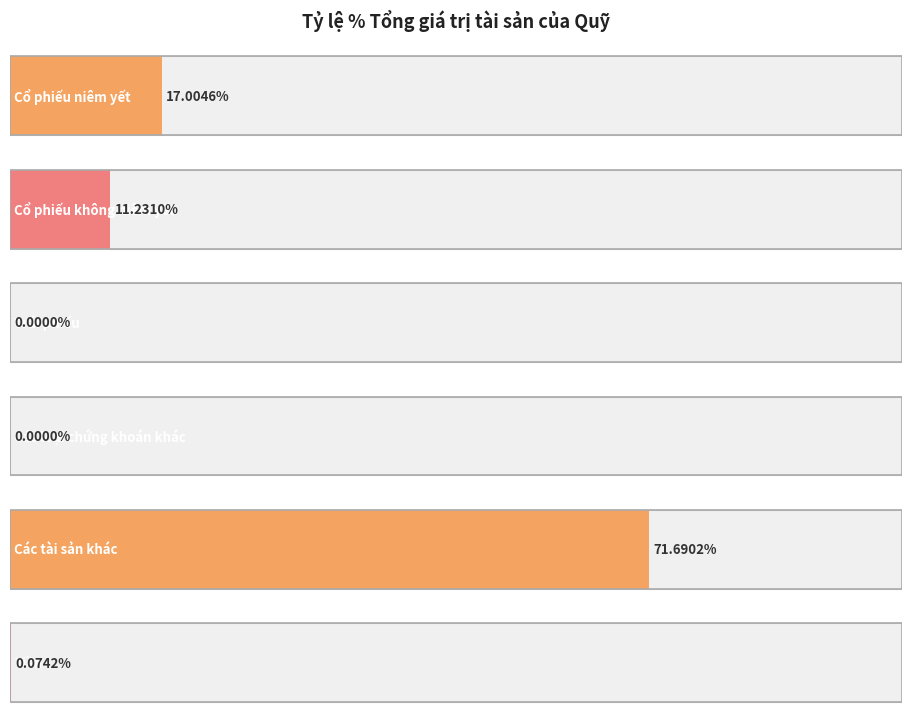

Rank the categories by value from highest to lowest.

Các tài sản khác, Cổ phiếu niêm yết, Cổ phiếu không niêm yết, Tiền, Trái phiếu, Các loại chứng khoán khác